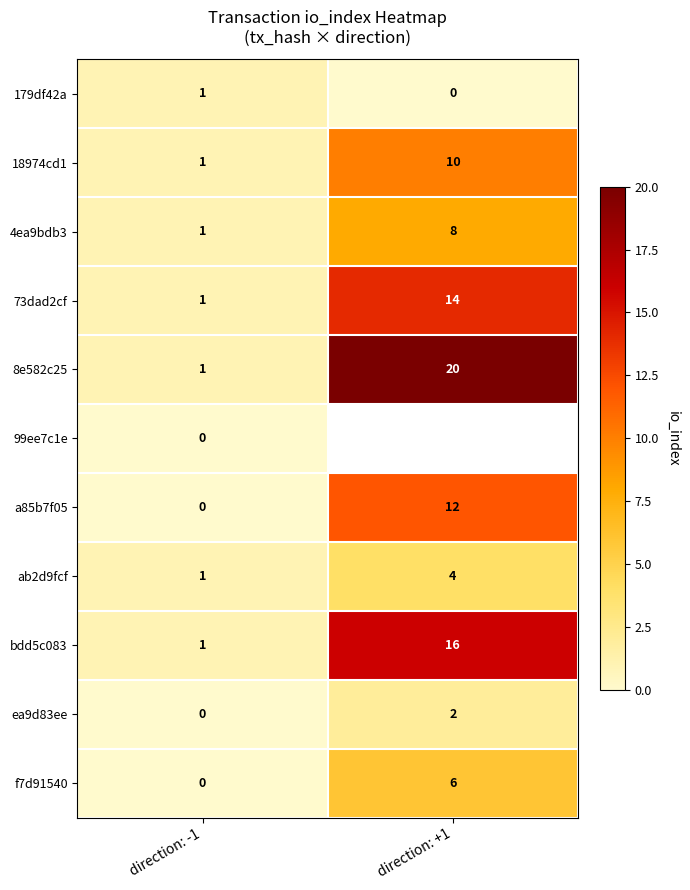

What is the maximum value for ab2d9fcf?

4